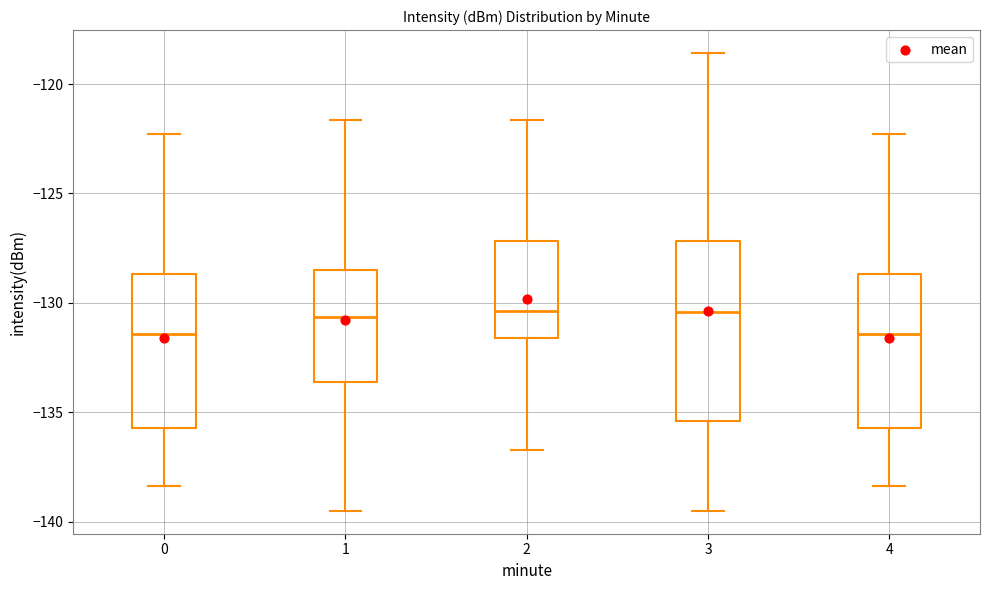

Reading left to right, read every box against the y-axis: the position of its median line, the range the box covers, and the ends of its whiskers. The values are not printed on the chart, so give them approximately, as read against the axis.

0: median -131.5, box -135.5 to -128.5, whiskers -138.5 to -122.5
1: median -130.5, box -133.5 to -128.5, whiskers -139.5 to -121.5
2: median -130.5, box -131.5 to -127.0, whiskers -136.5 to -121.5
3: median -130.5, box -135.5 to -127.0, whiskers -139.5 to -118.5
4: median -131.5, box -135.5 to -128.5, whiskers -138.5 to -122.5